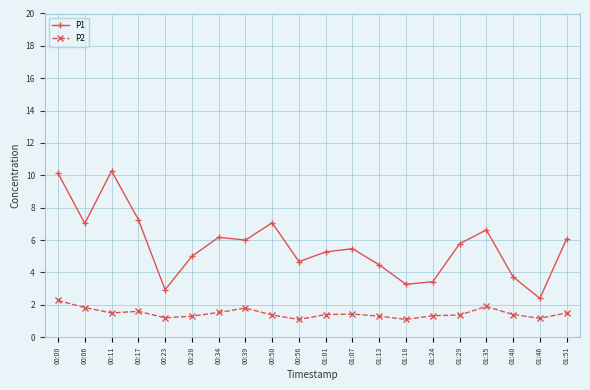

What is the difference between the second highest and minimum values in the P2 series?

0.8